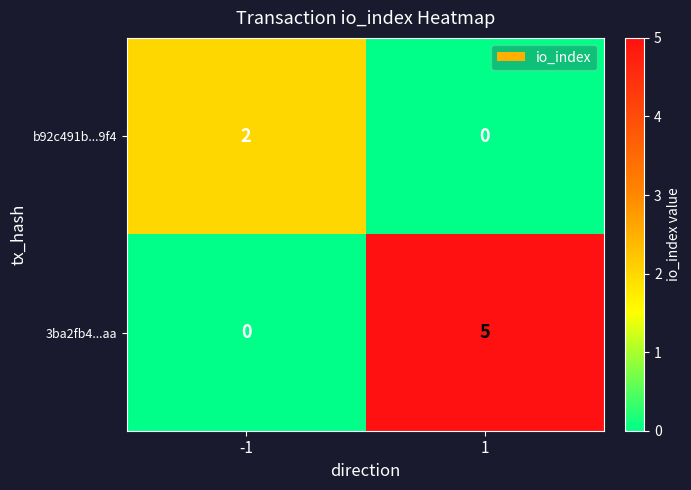

Read the 3ba2fb4...aa value at 1.

5